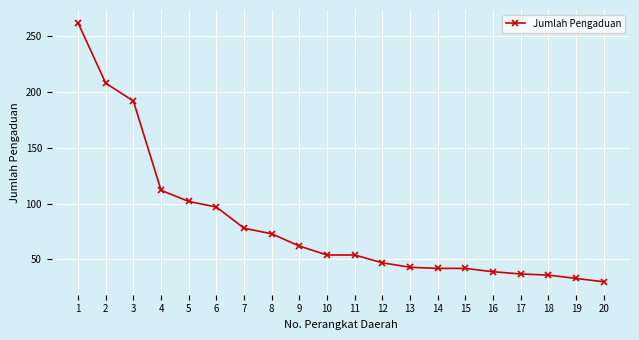

Approximately how many times larger is the value at 7 compared to 1?

0.3